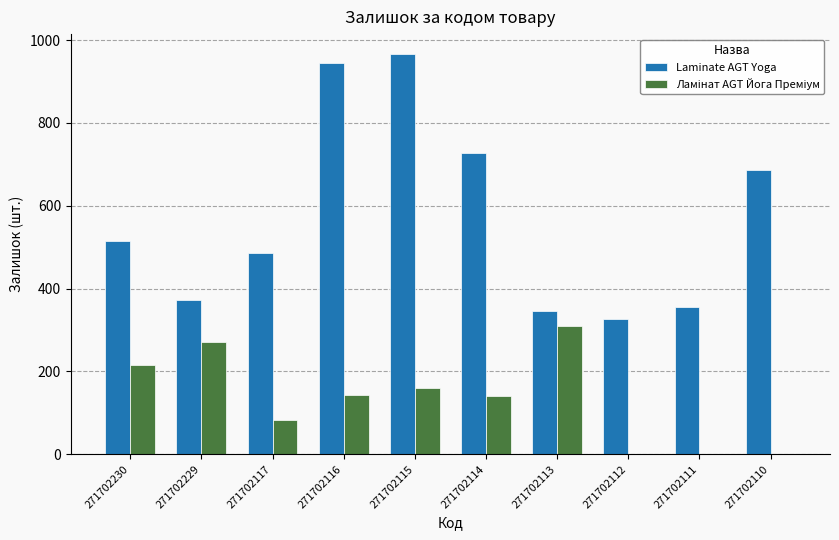

Which series has the largest total across all categories?

Laminate AGT Yoga